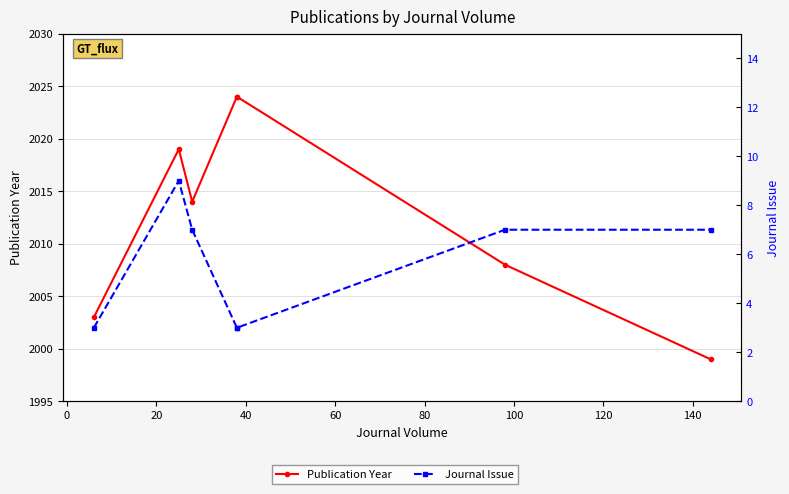

The value of Journal Issue at −20 is 1. True or false?

False